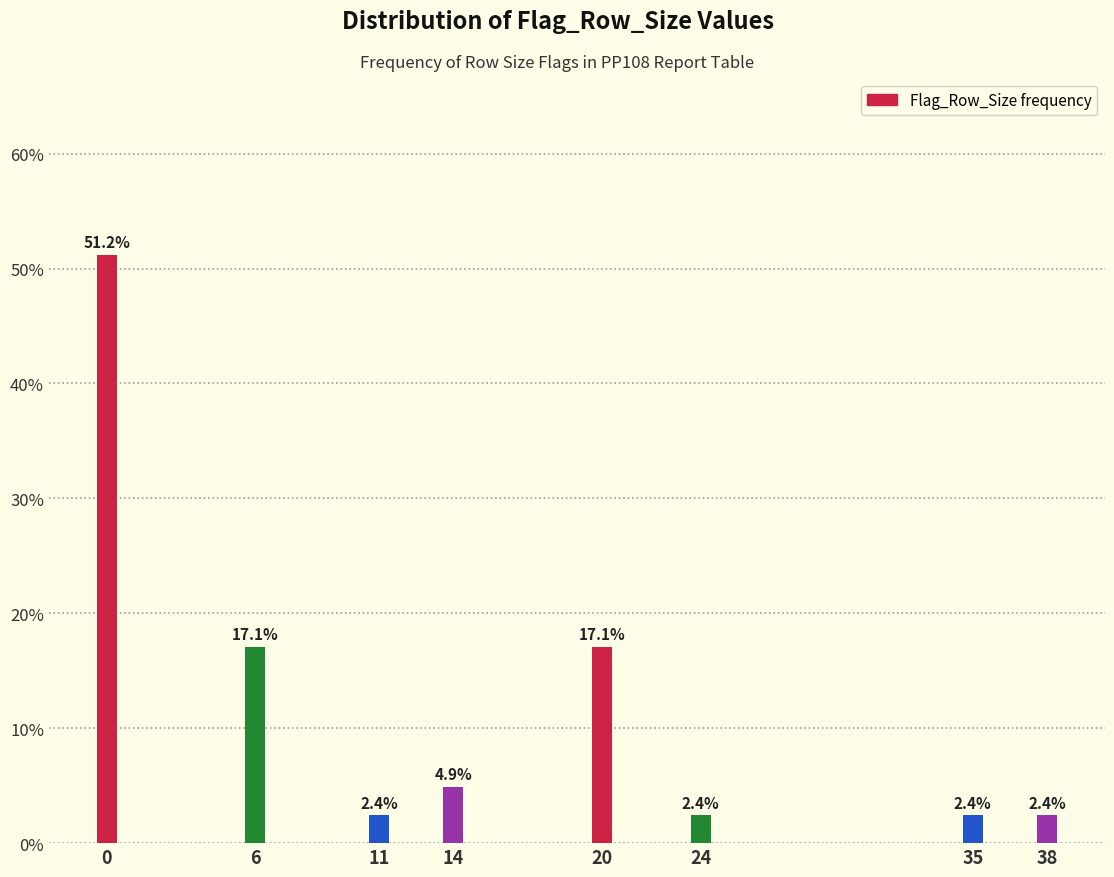

Reading left to right, what are all the values shown in this chart?

51.2	17.1	2.4	4.9	17.1	2.4	2.4	2.4